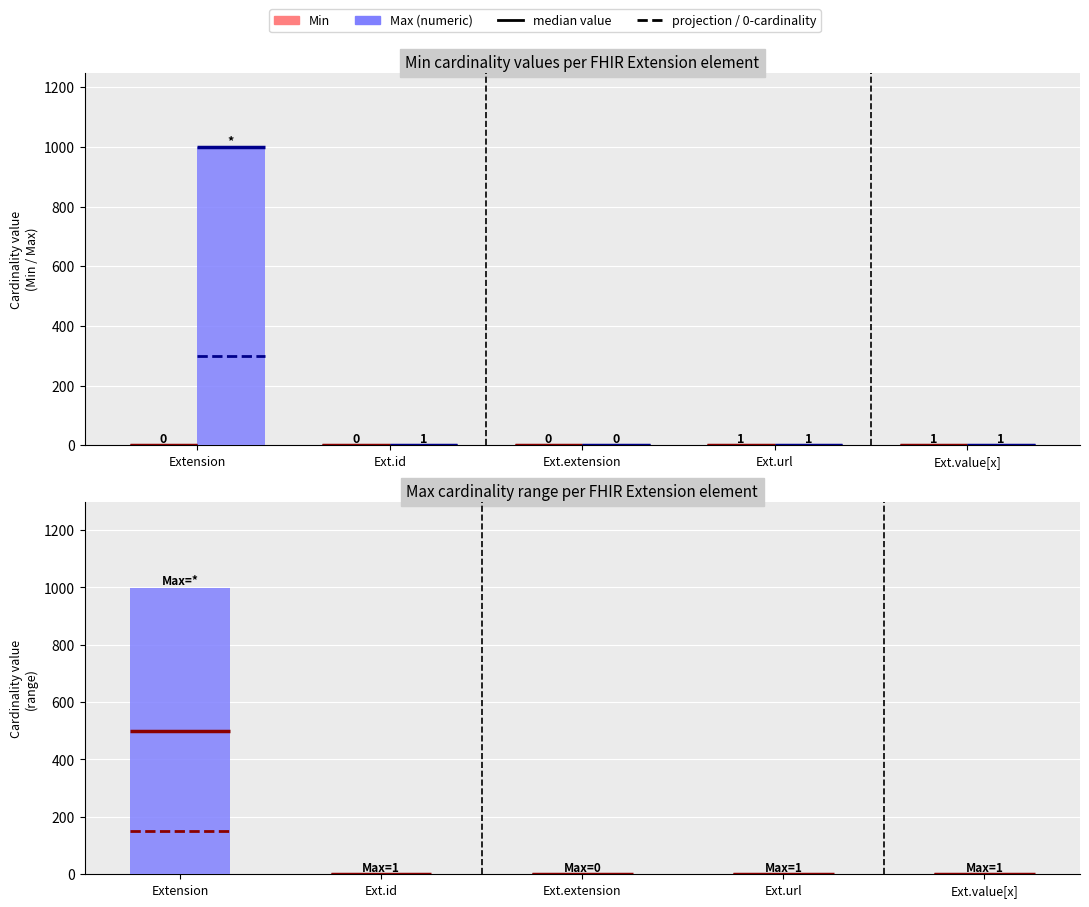

Which category has the lowest value across all series?

Extension